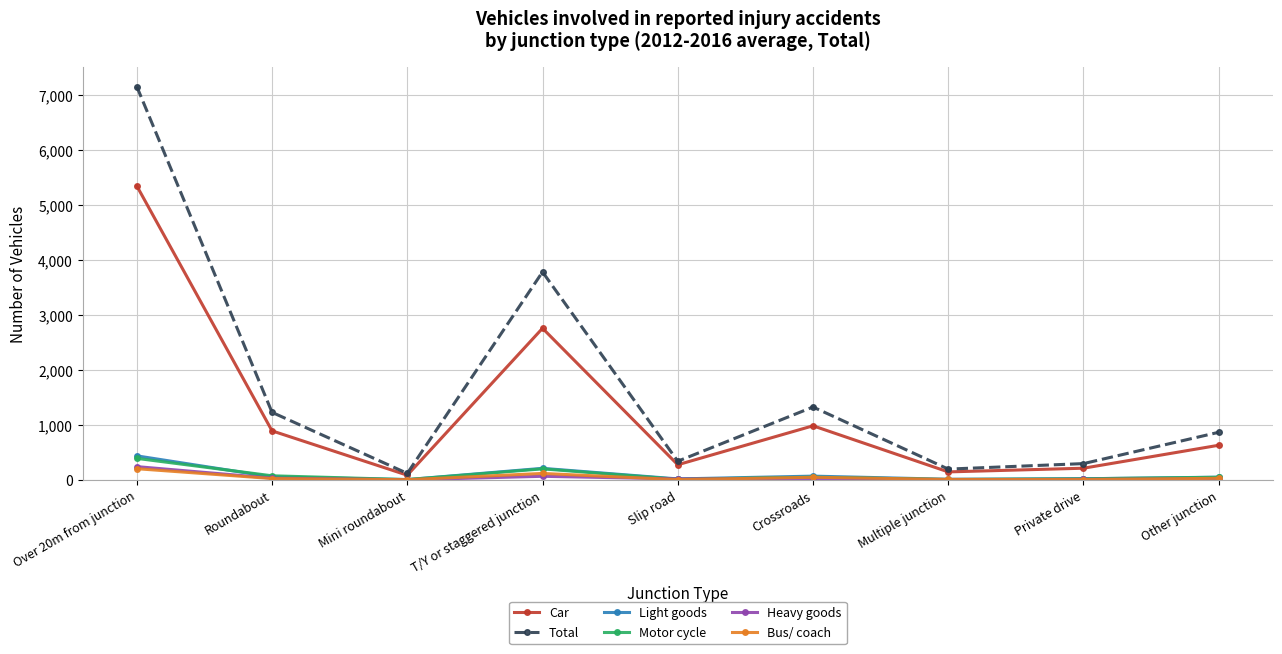

Between Over 20m from junction and Roundabout, which series saw the biggest shift?

Total